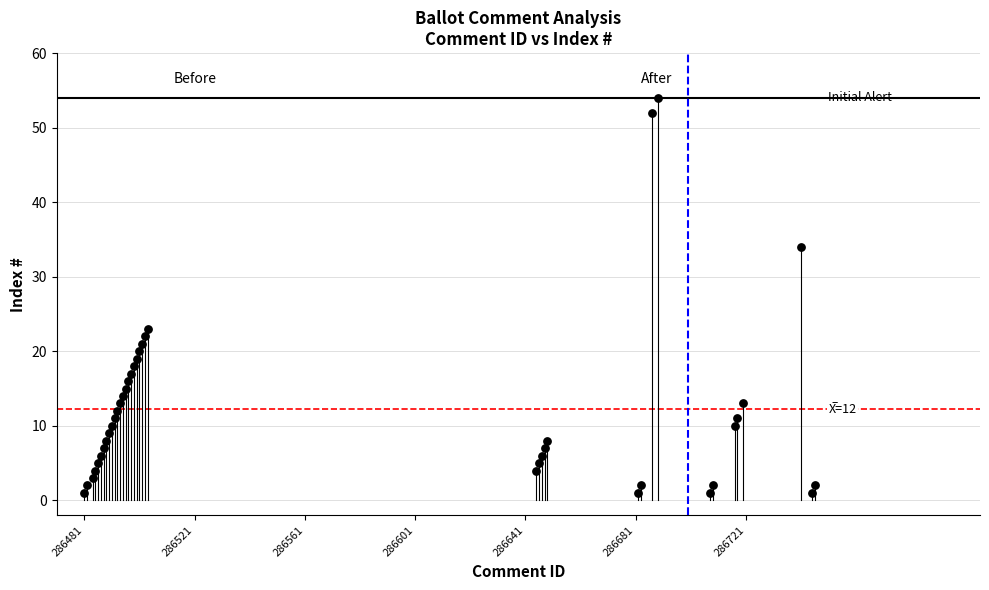

What is the range of Y values (max minus min)?

53